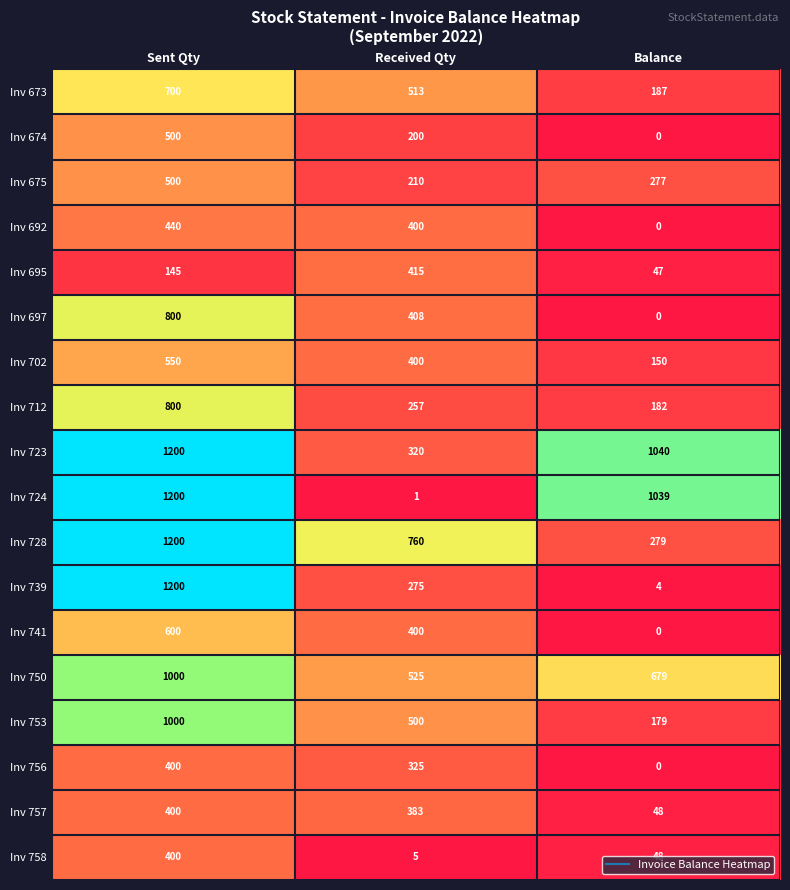

What is the total value across all series at Sent Qty?

13035